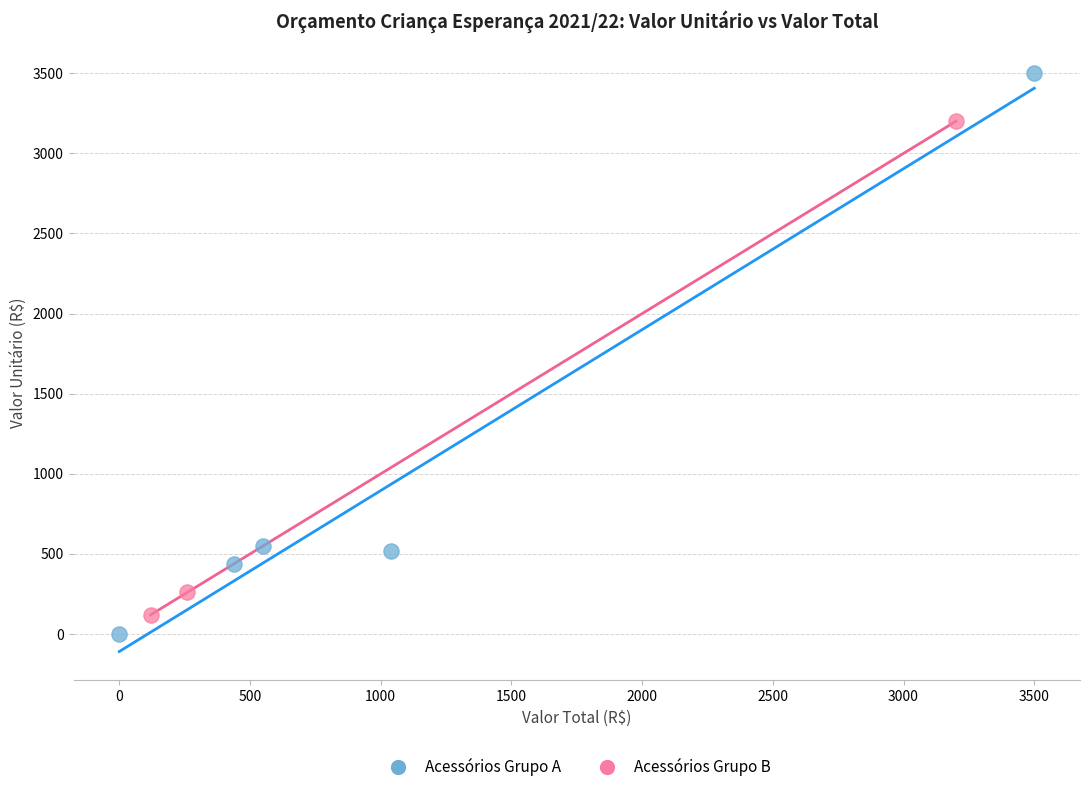

Which series has the largest Y range (max minus min)?

Acessórios Grupo A